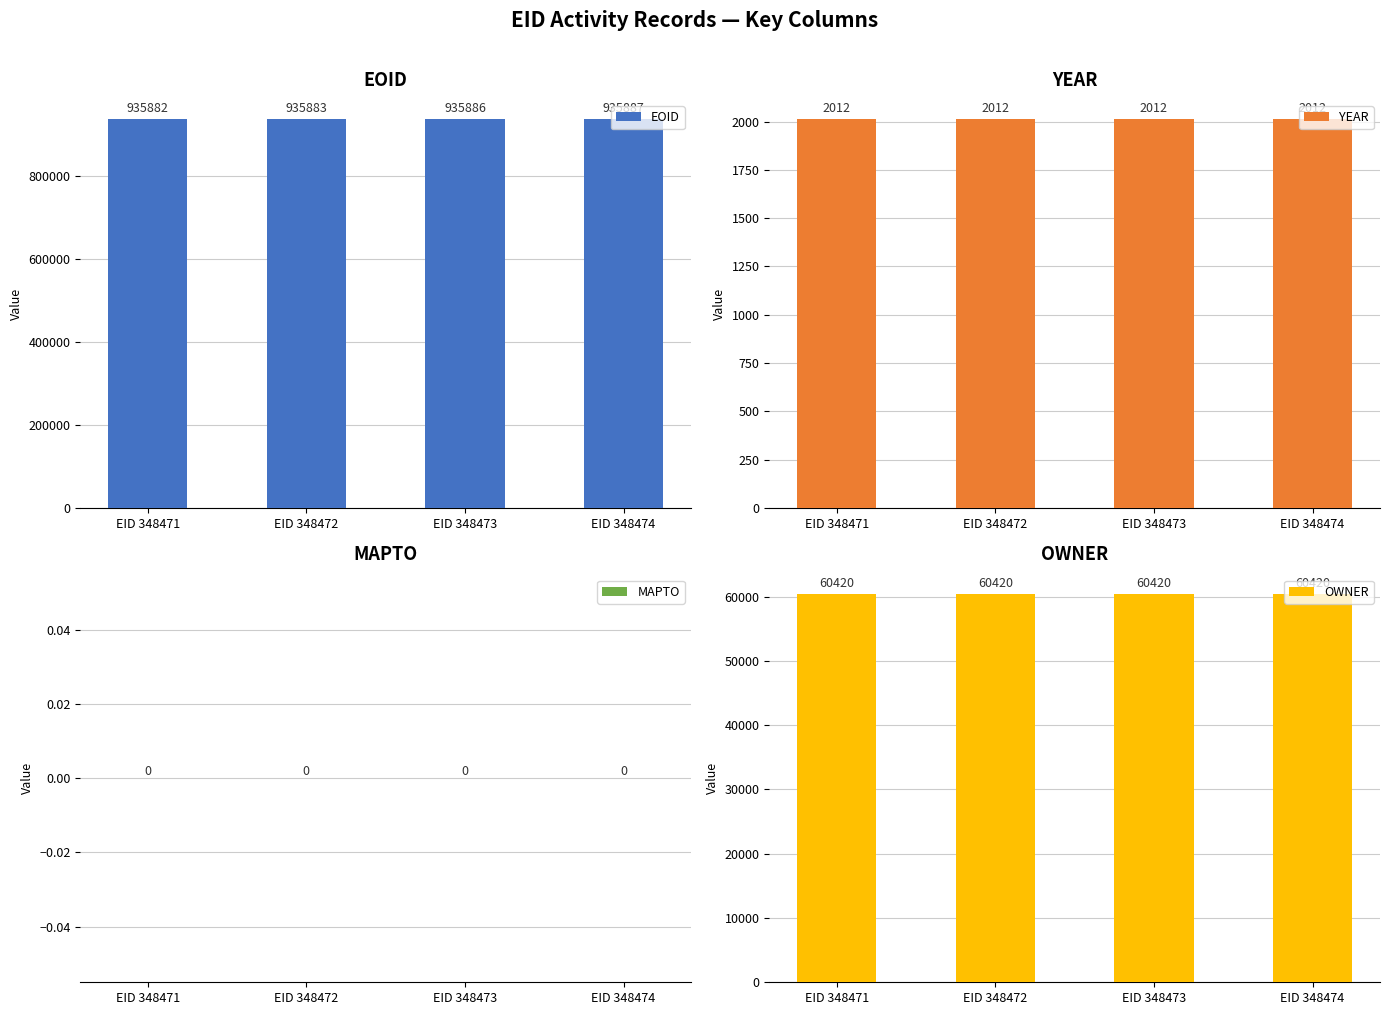

List the series in order of their peak value, lowest first.

MAPTO, YEAR, OWNER, EOID